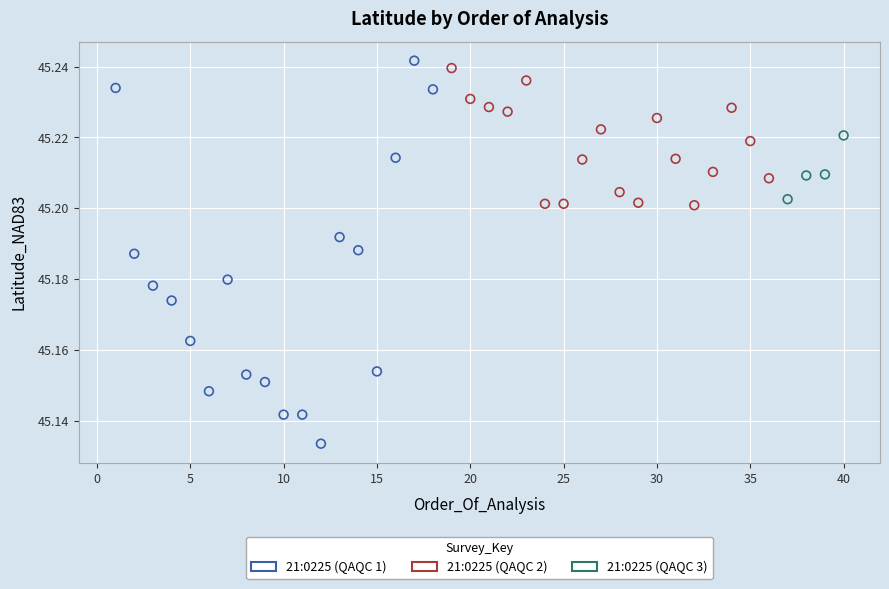

Which series has the largest Y range (max minus min)?

21:0225 (QAQC 1)